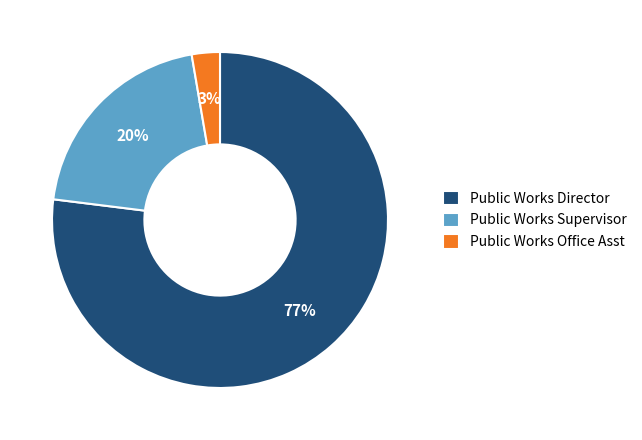

The Public Works Director slice represents 77% of the pie. True or false?

True